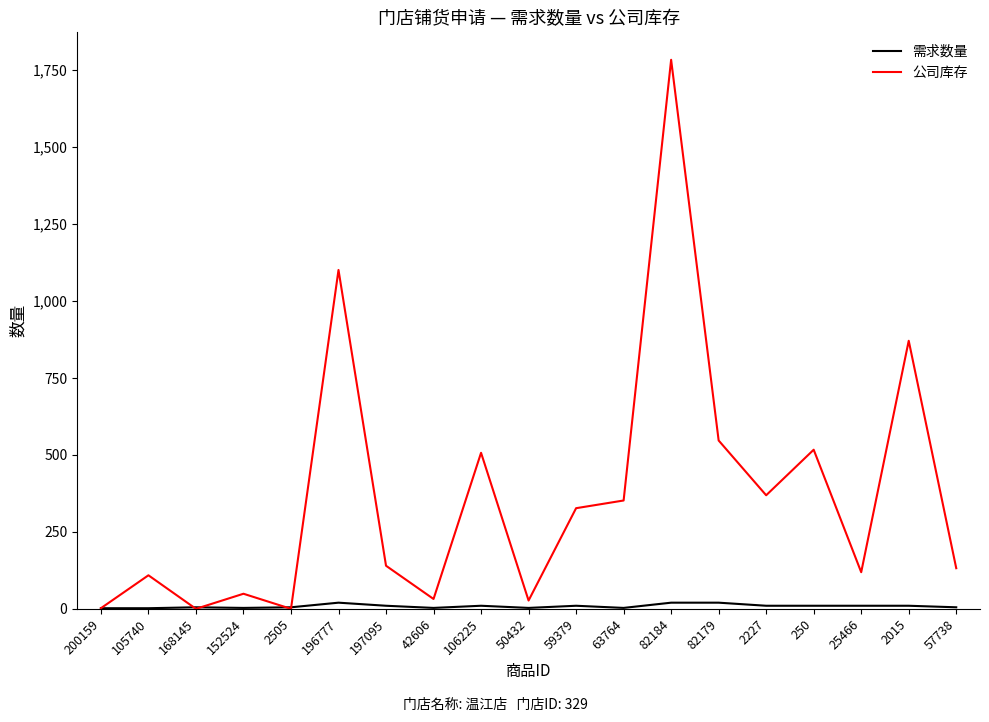

What is the average value of the 公司库存 series?

368